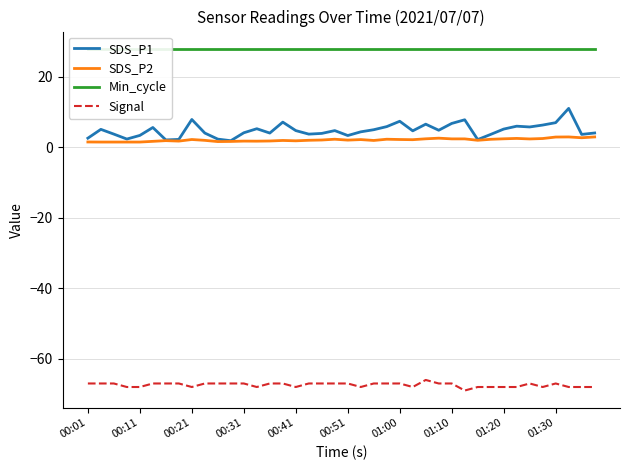

True or false: Min_cycle has more than 0 points higher than both neighbors.

False